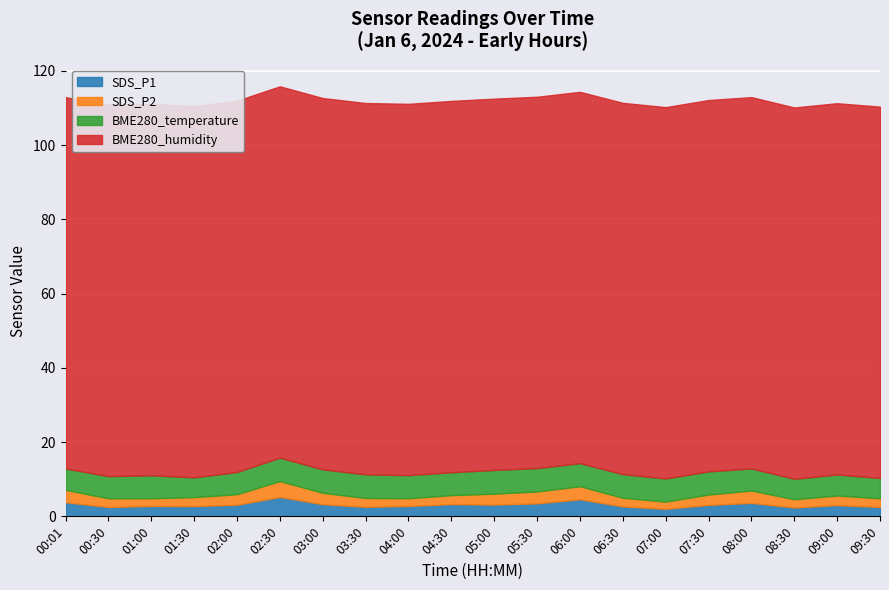

True or false: BME280_temperature and BME280_humidity intersect in this chart.

False